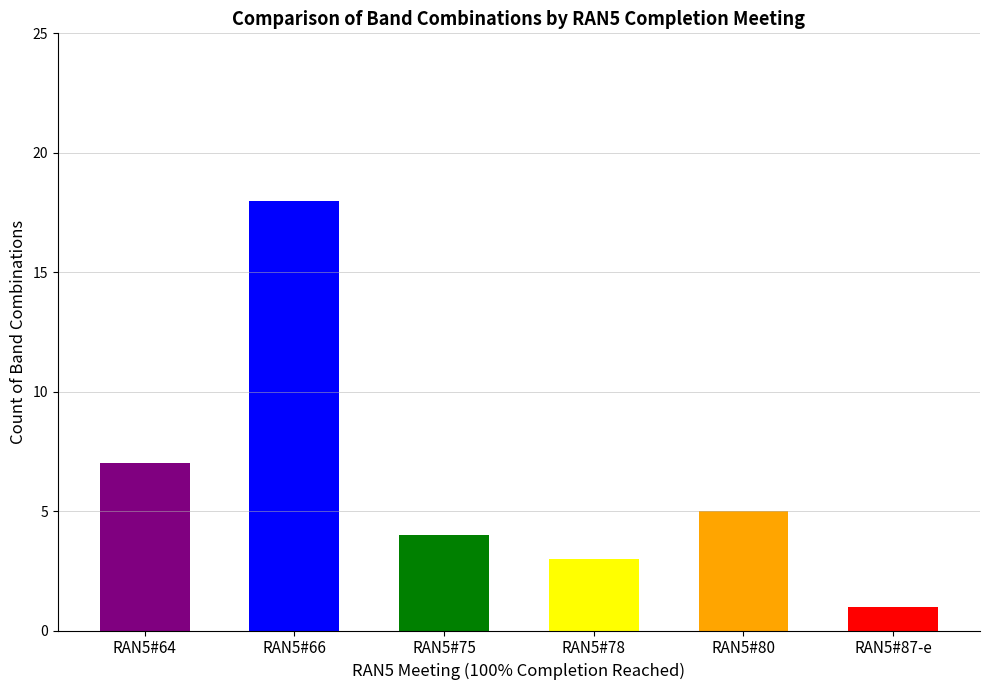

What is the smallest value displayed?

1